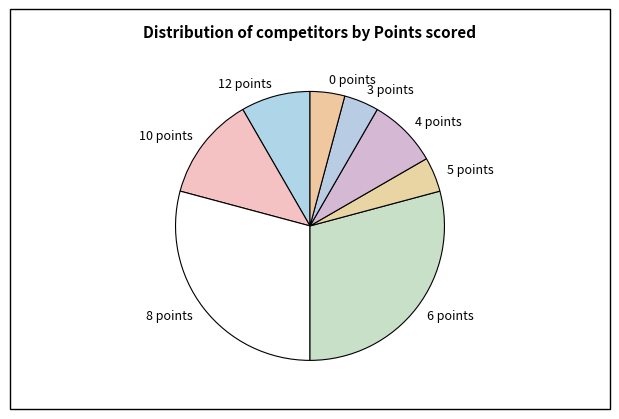

Between 12 points and 6 points, which is larger?

6 points